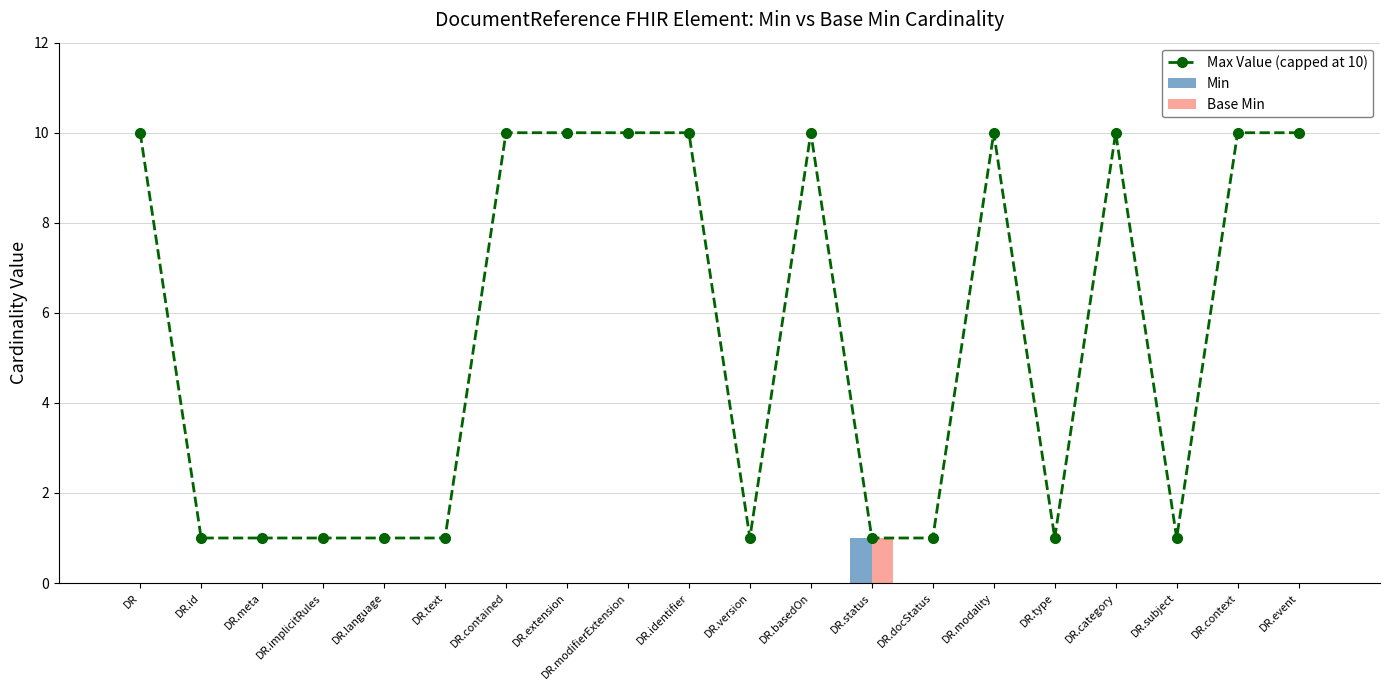

At which label does Max Value (capped at 10) reach its peak?

DR